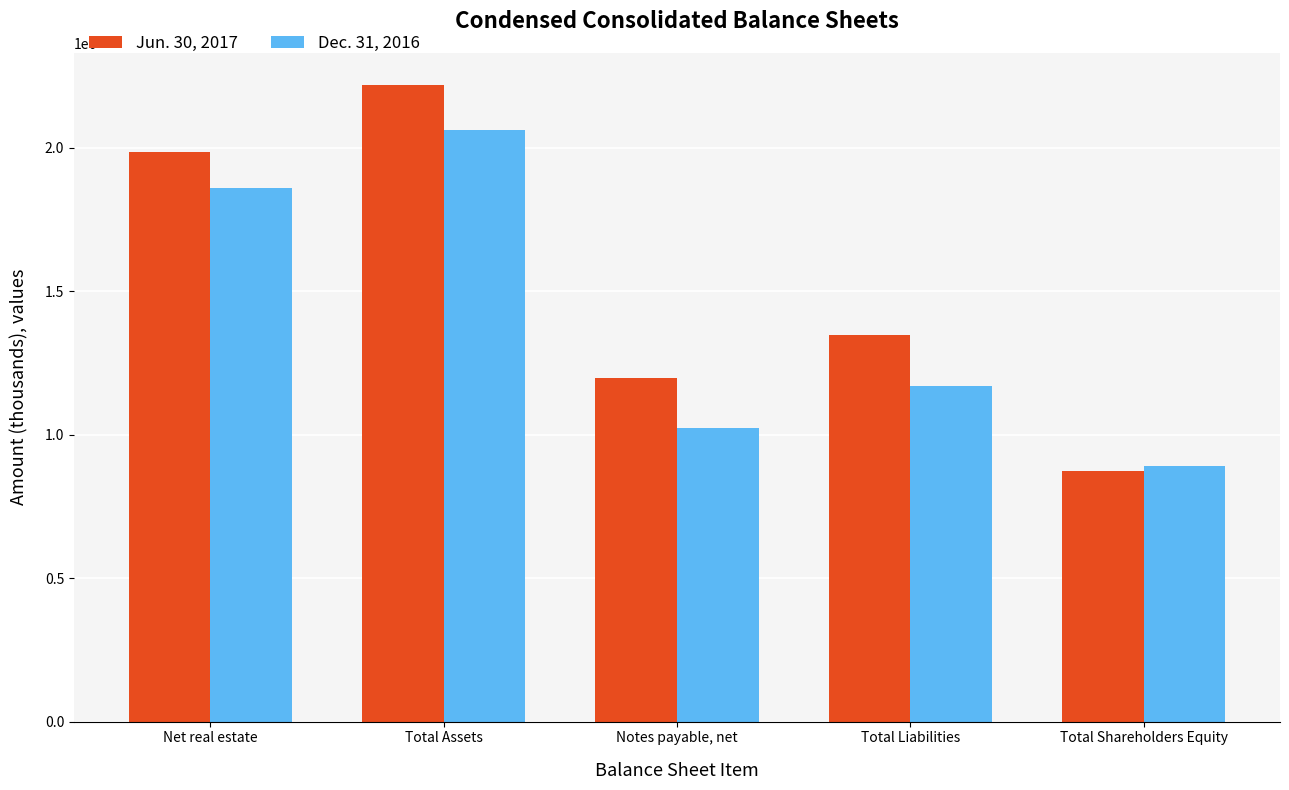

What is the total value across all series at Total Shareholders Equity?

1764587